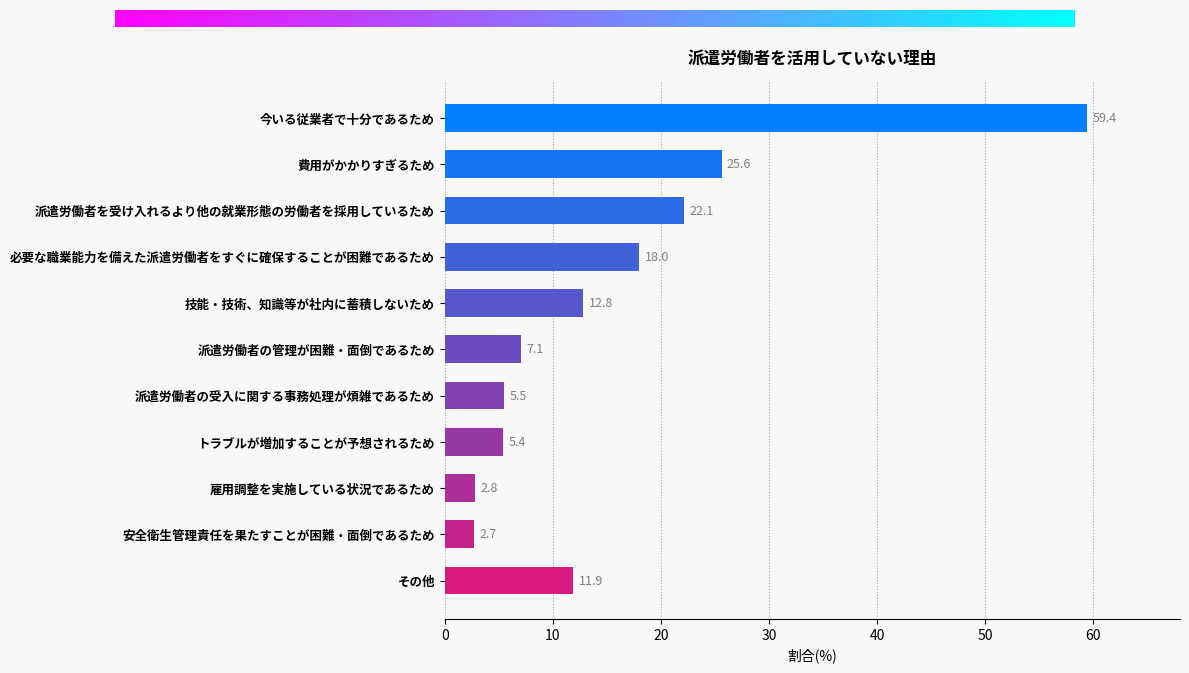

How many data points does each series have?

11